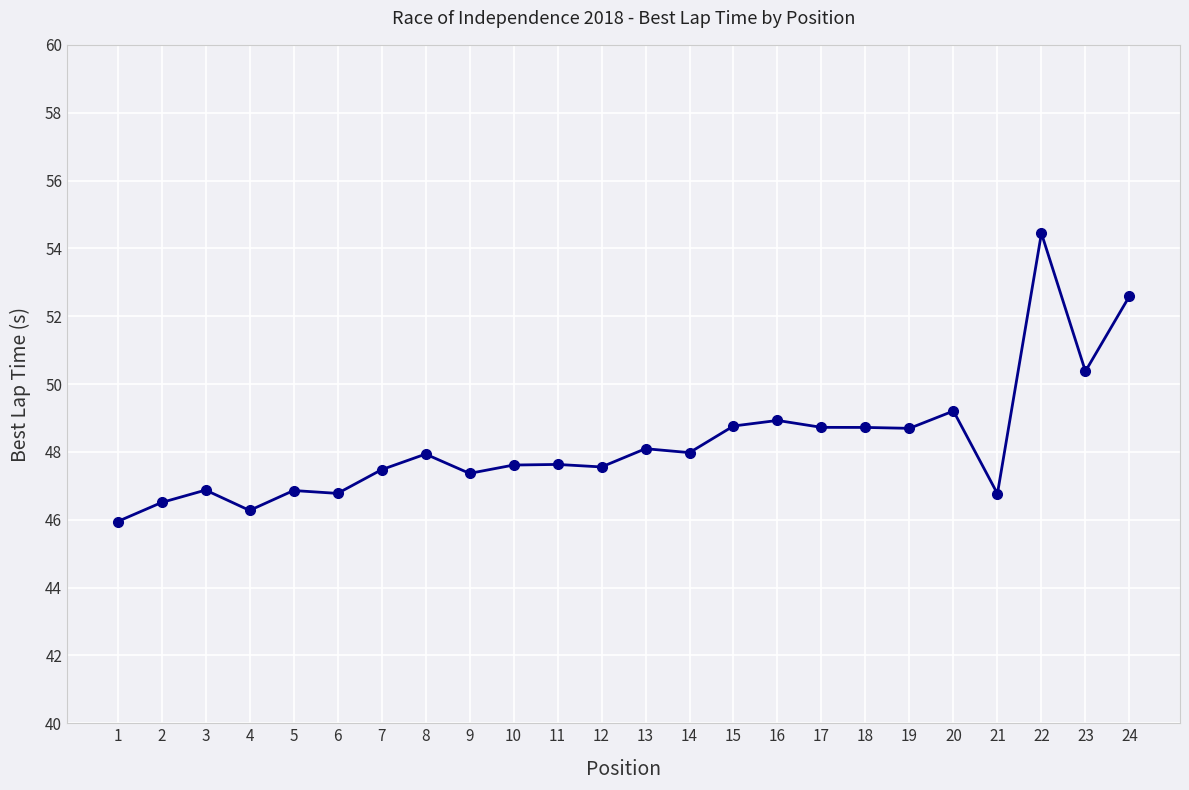

What is the sum of all values?

1158.1